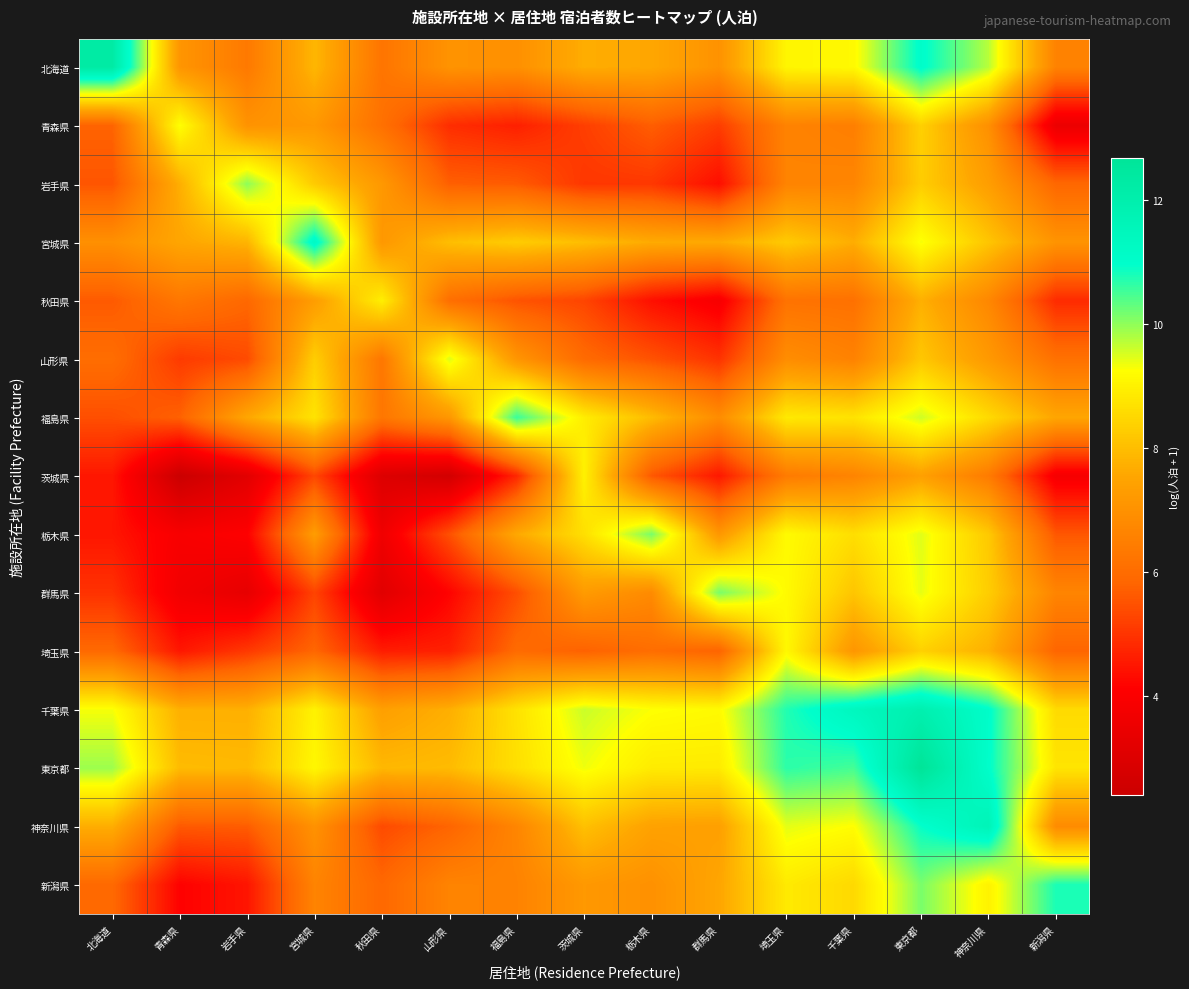

How many distinct data groups are displayed?

15